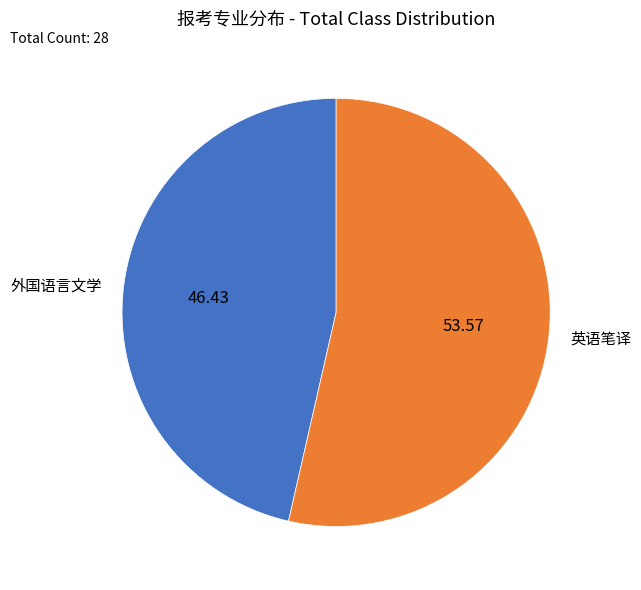

What is the smallest slice in the pie chart?

外国语言文学